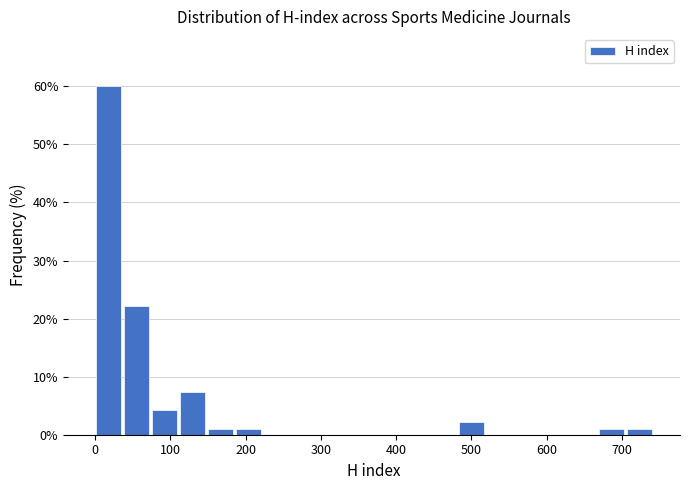

Around what value on the x-axis is the tallest bar? Give the approximate position of its centre, as read against the axis.

20